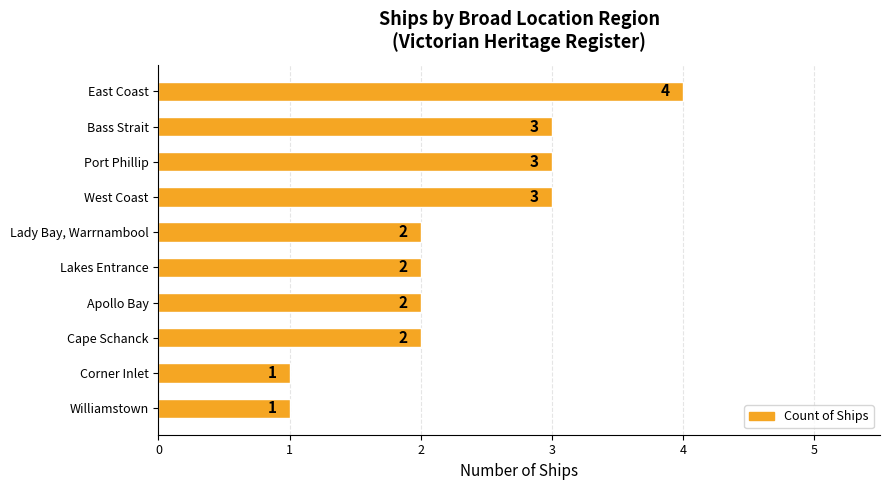

How many values are between 2 and 3?

7